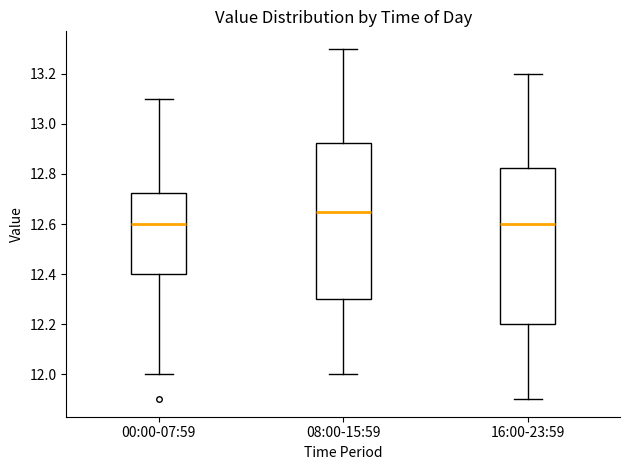

Where does the lower whisker of the box for 00:00-07:59 end on the y-axis? The values are not printed on the chart, so give them approximately, as read against the axis.

12.00